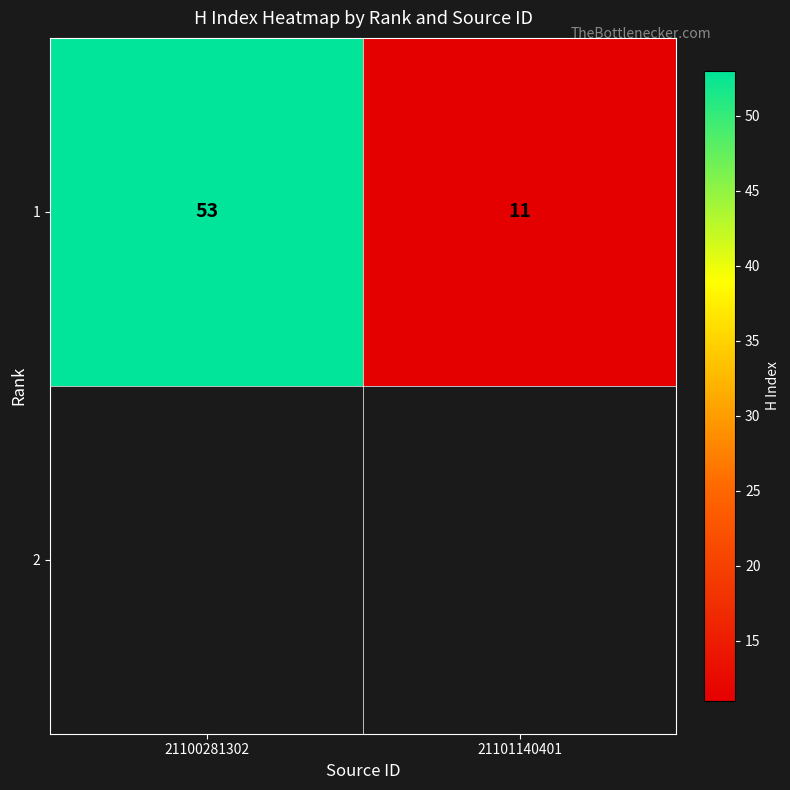

The chart shows a value of 6 at 21101140401. True or false?

False